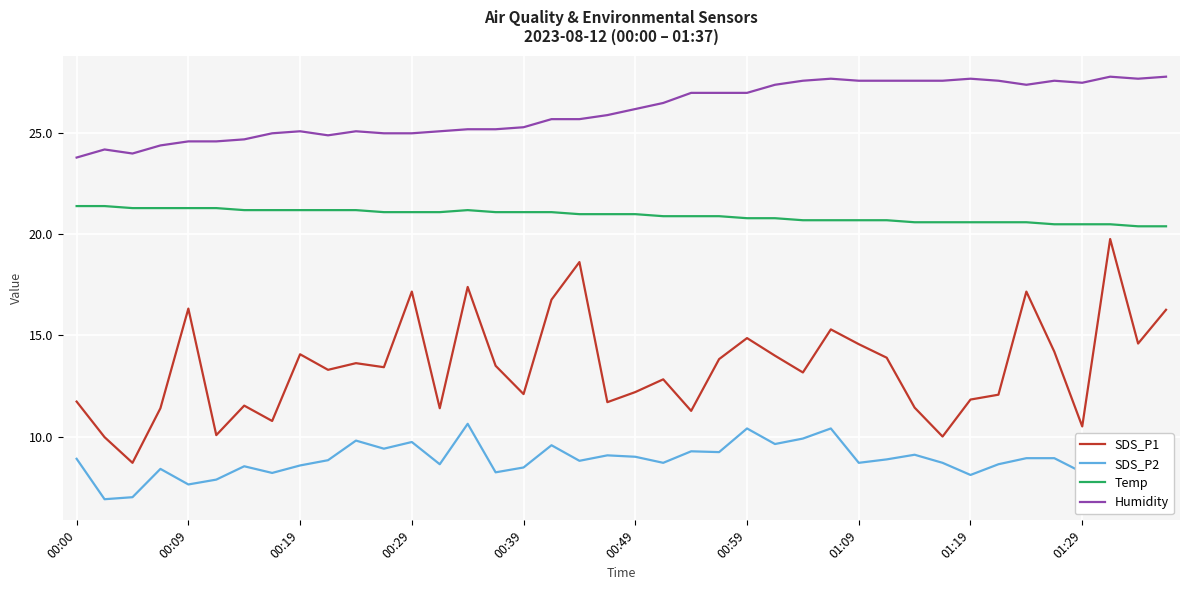

What is the difference between the maximum and minimum values in the Humidity series?

4.0